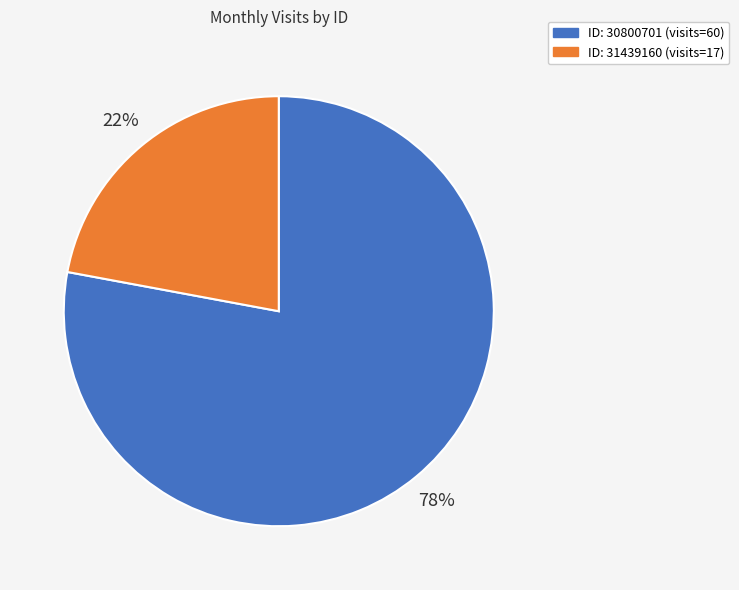

Is there a majority slice in this chart?

Yes